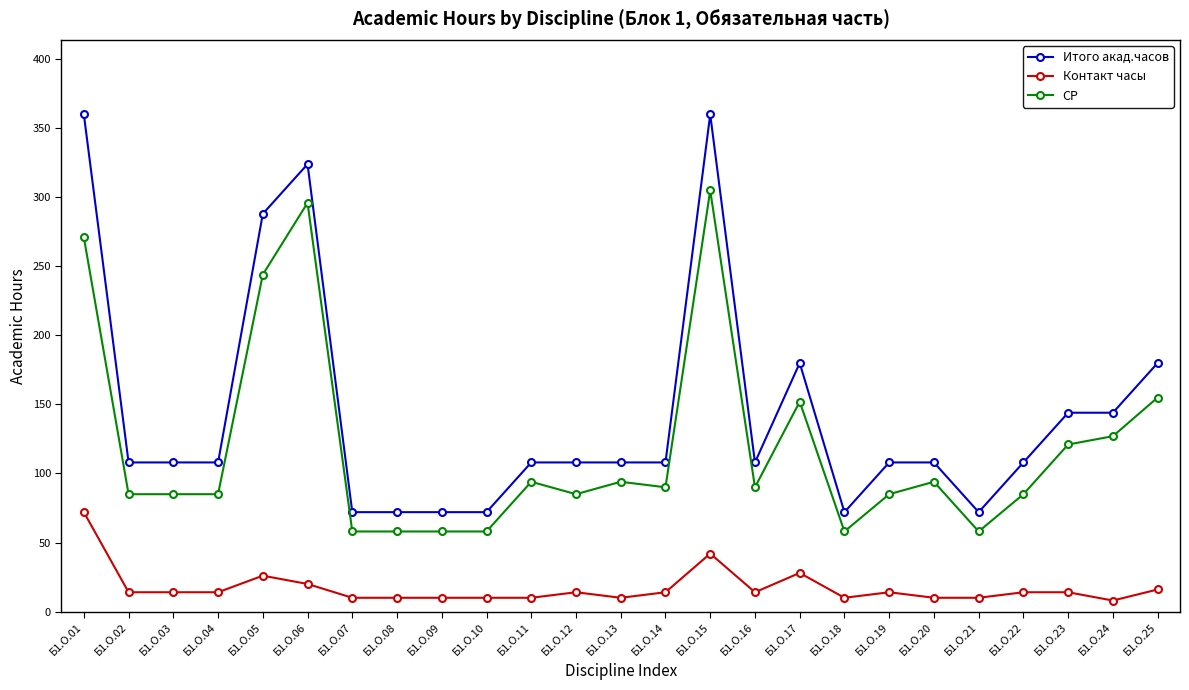

Count the number of data series in this chart.

3